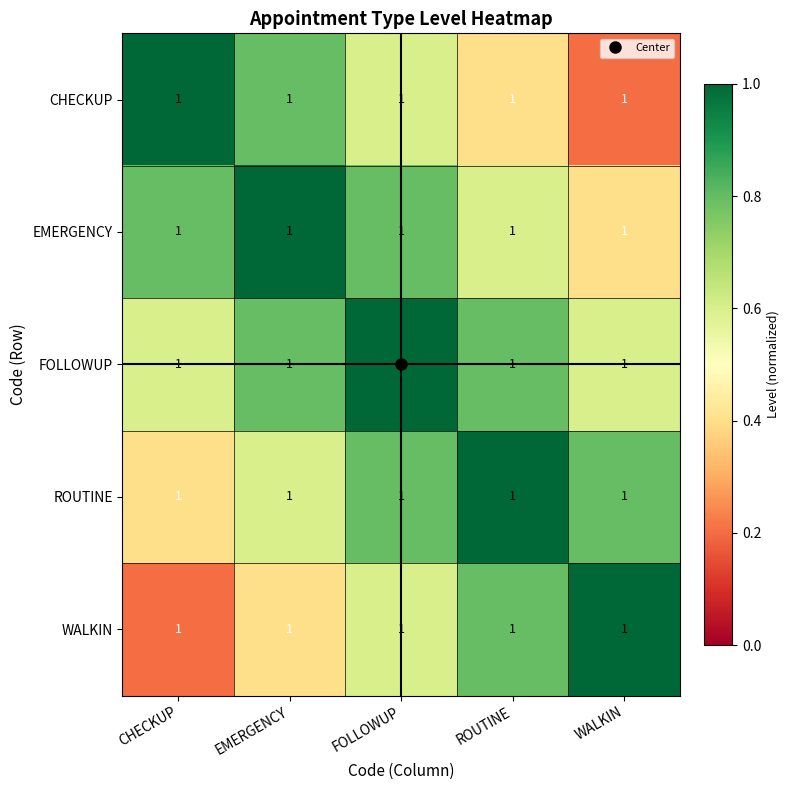

Which category has the lowest value in the WALKIN series?

CHECKUP